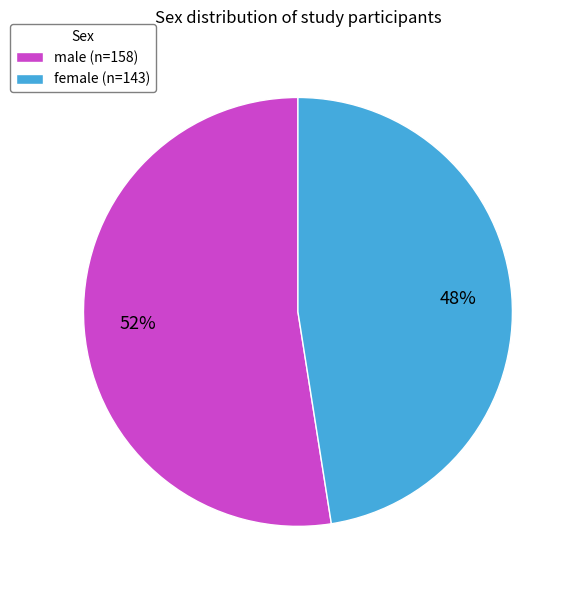

To the nearest percent, what portion does male represent?

52%